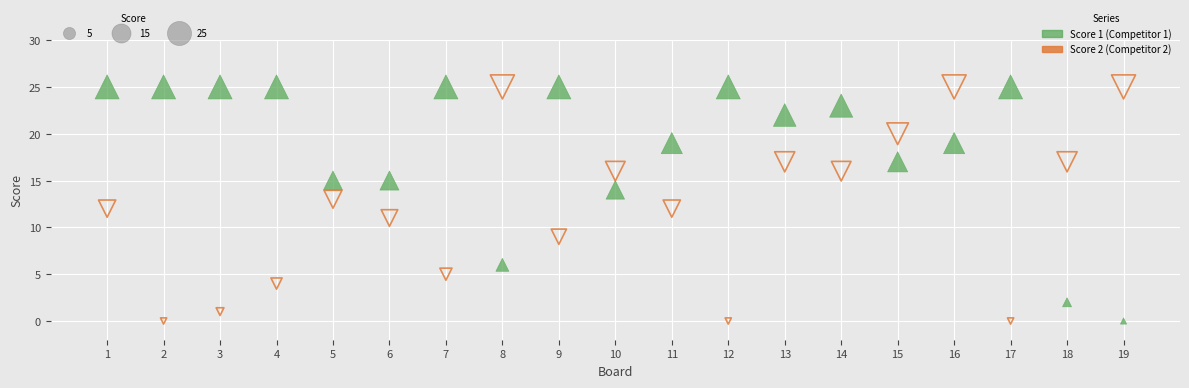

Across all data points, what is the range of X values (max minus min)?

18